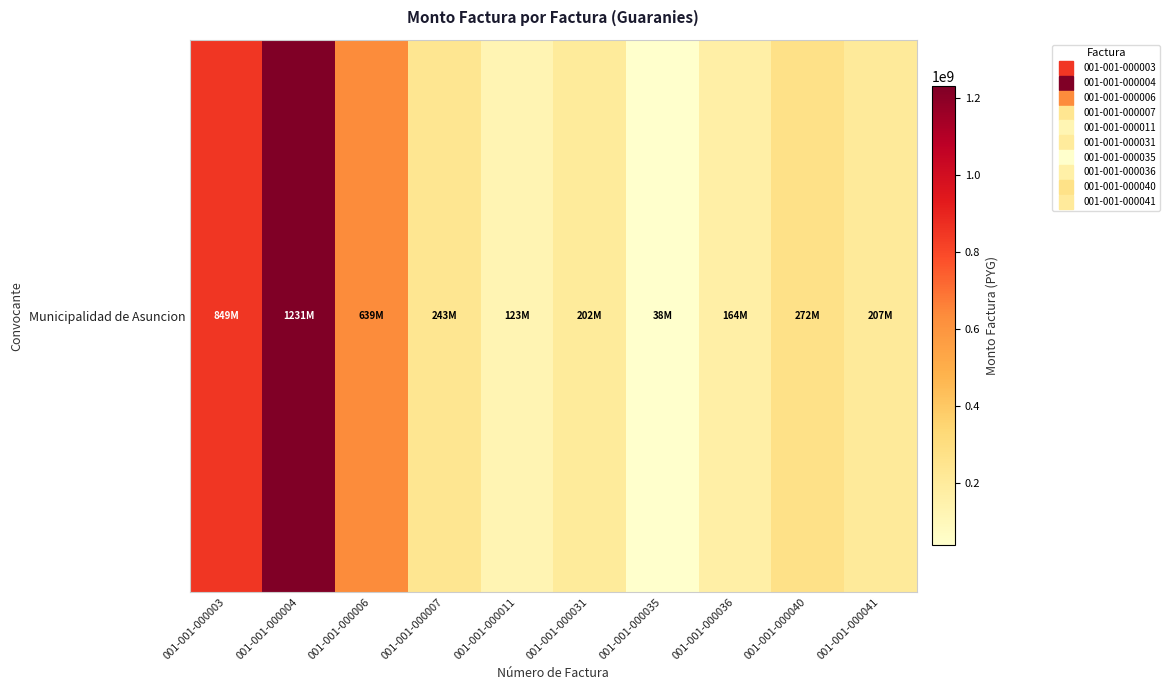

What is the difference between the maximum and minimum values?

1192743578